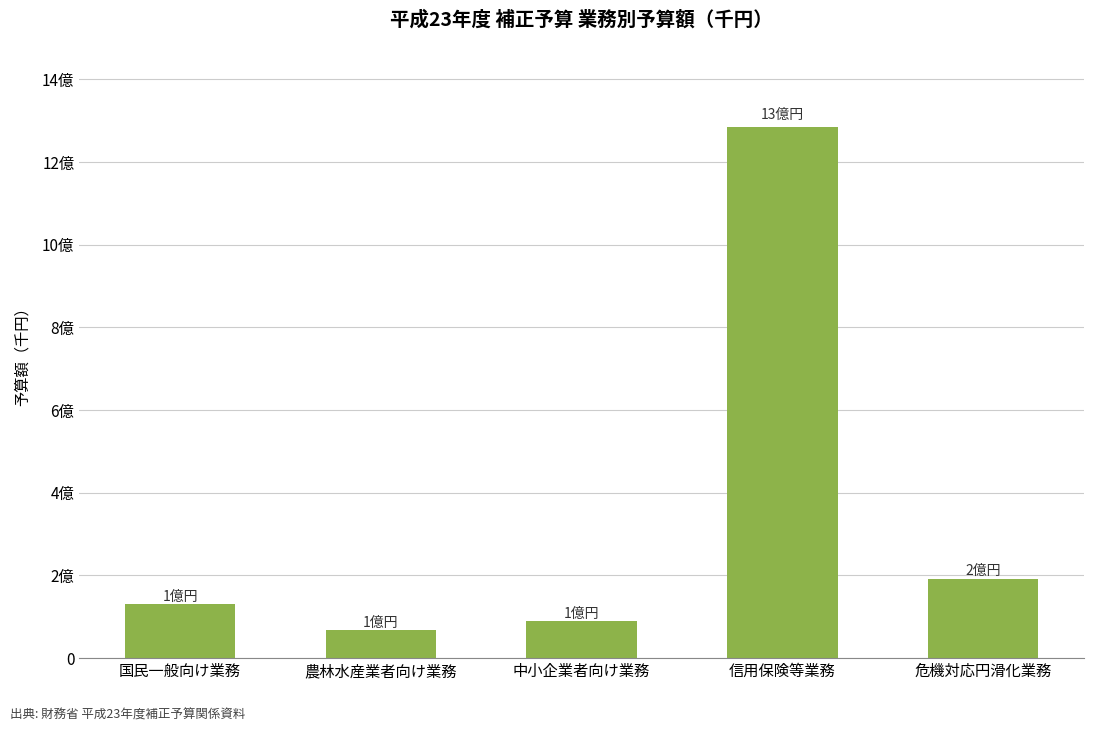

What is the difference between the values at 信用保険等業務 and 国民一般向け業務?

1152866638